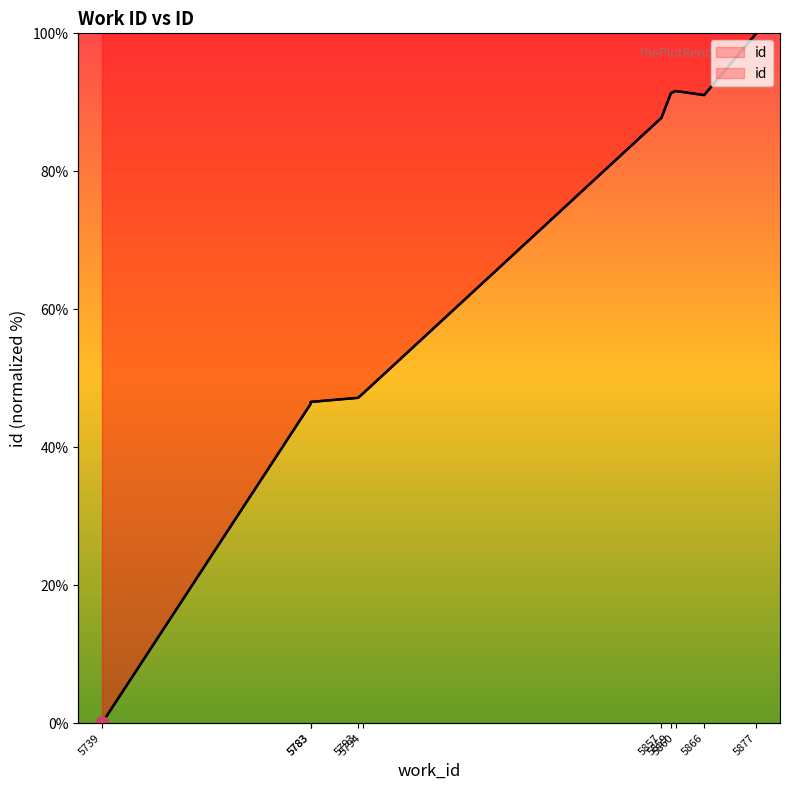

What is the change in value from 5794 to 5877?

+52.2